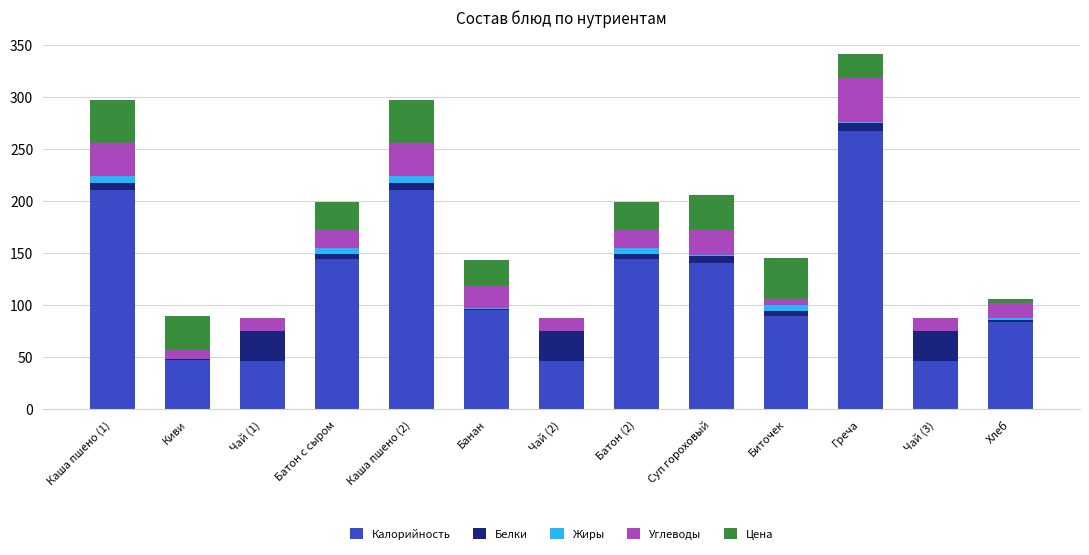

What is the highest value of the Калорийность series?

267.0